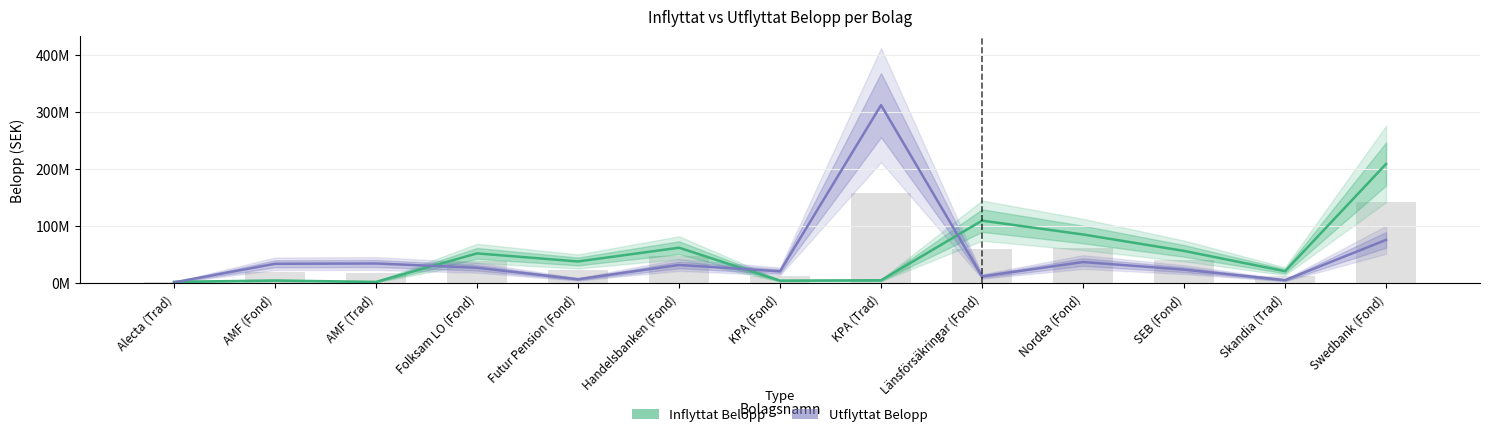

At which category is the sum across all series the highest?

KPA (Trad)